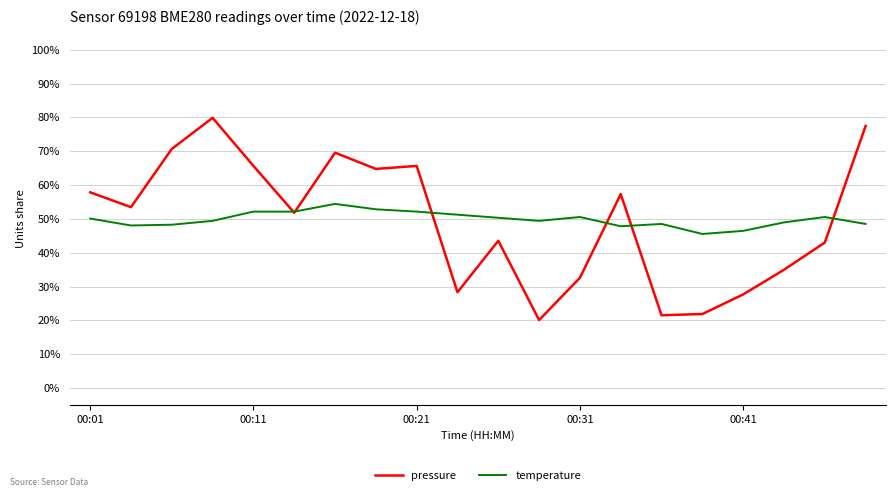

What is the minimum value for temperature?

45.6